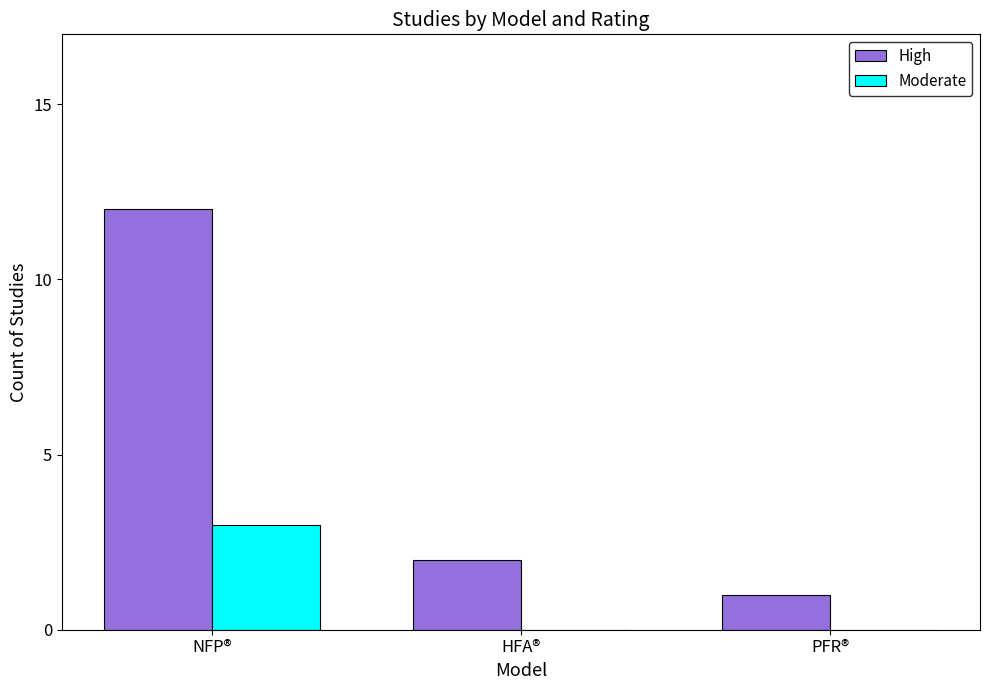

How many data points does each series have?

3